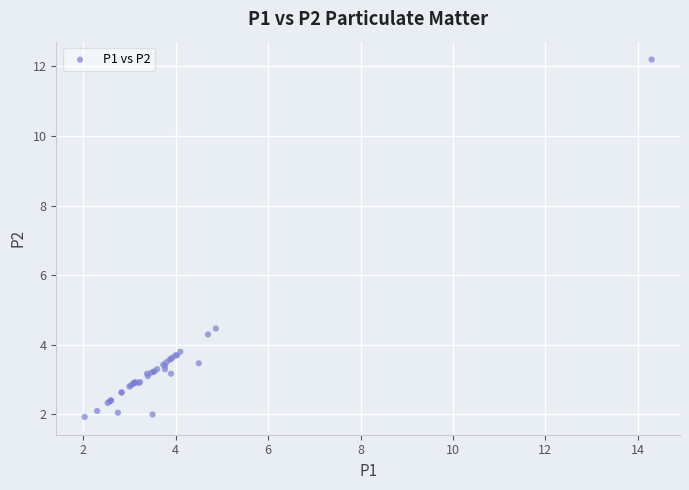

What Y value in the scatter plot is closest to 7?

4.5